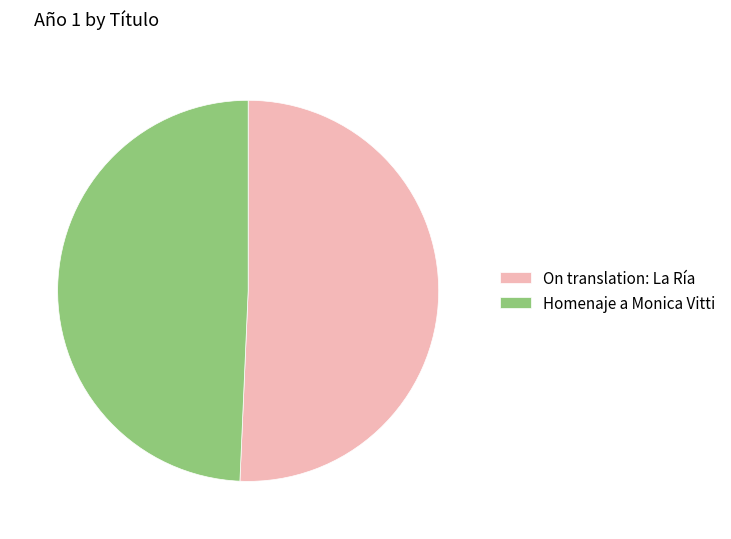

Between Homenaje a Monica Vitti and On translation: La Ría, which is larger?

On translation: La Ría